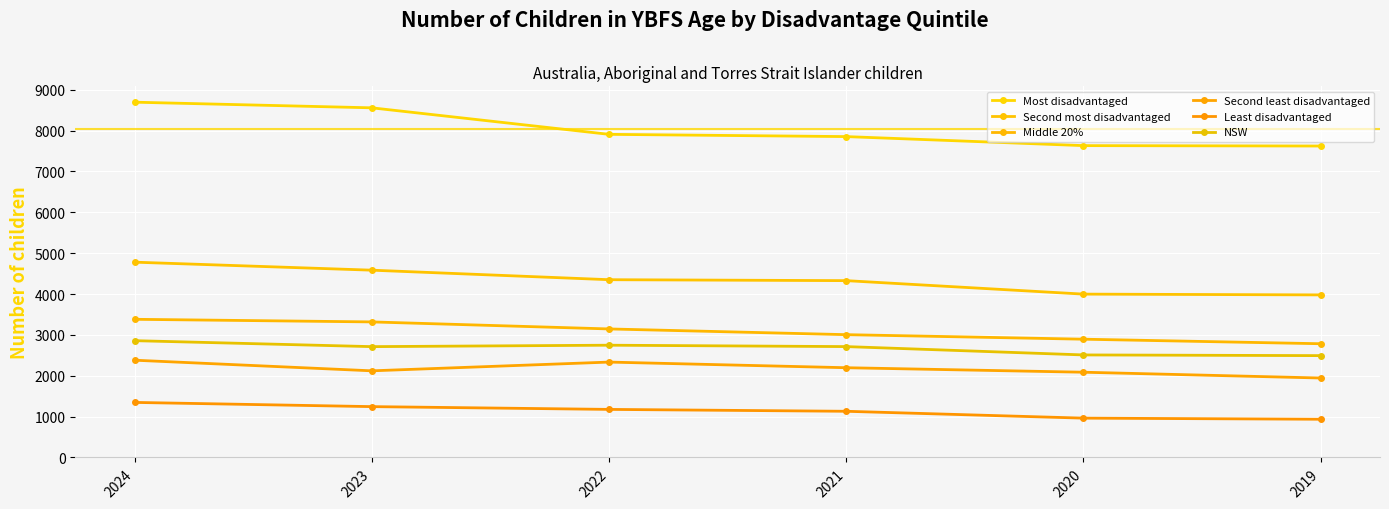

In Second least disadvantaged, how many points are higher than both neighbors (excluding endpoints)?

1